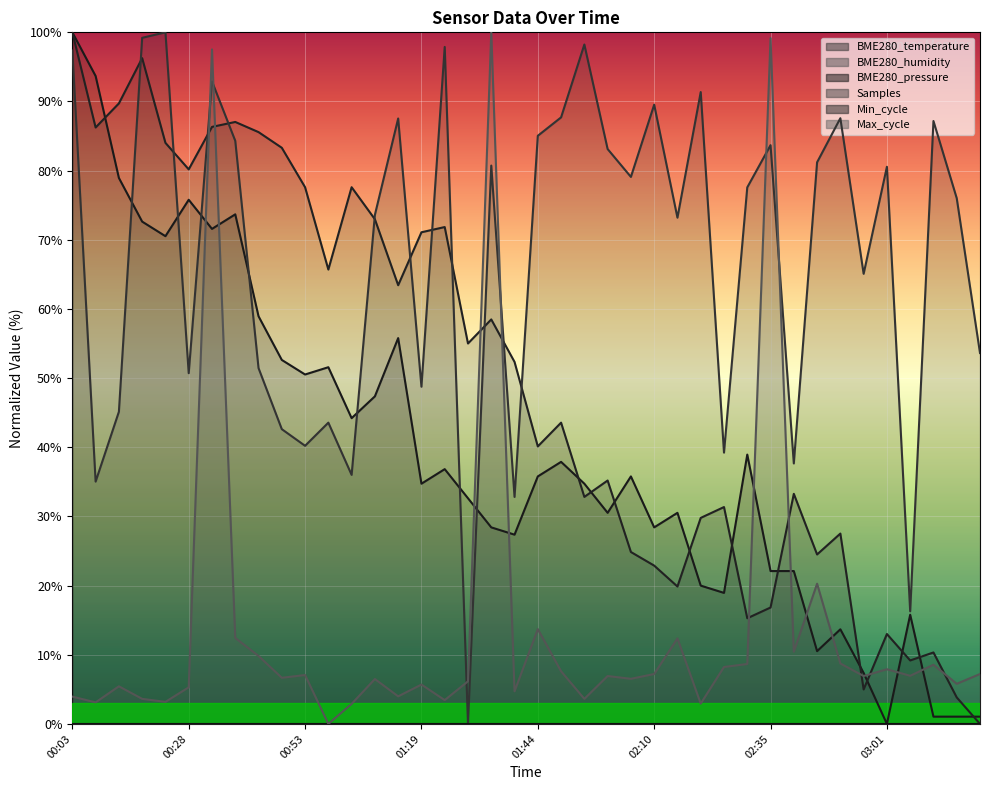

How many lines are shown in the chart?

4